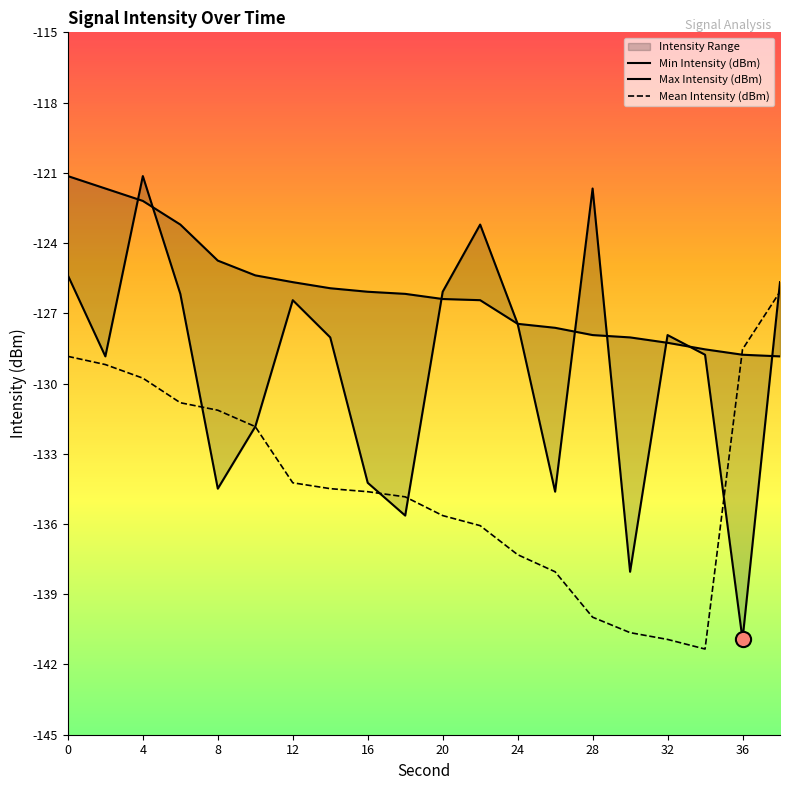

Which series contains the highest Y value?

Min Intensity (dBm)